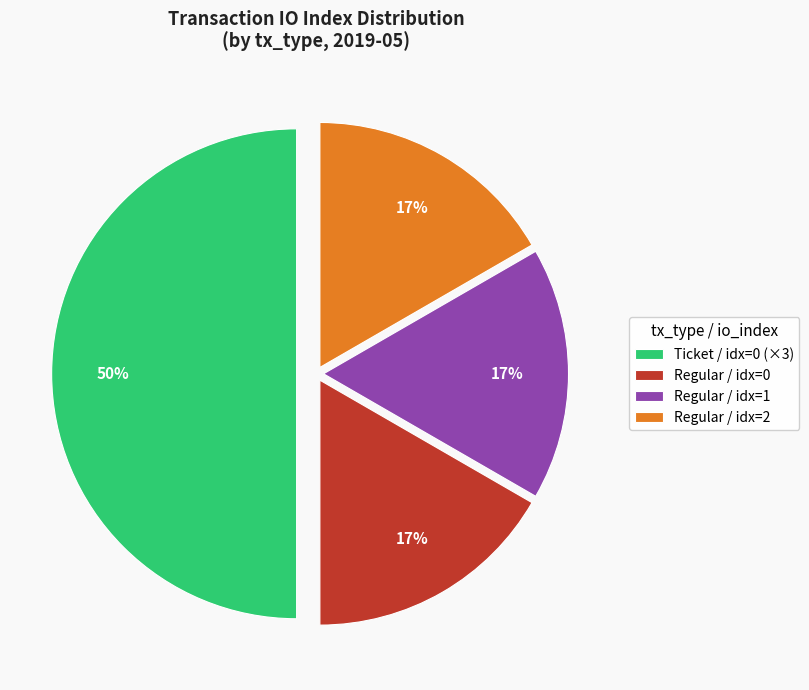

The Ticket / idx=0 (×3) slice represents 50% of the pie. True or false?

True